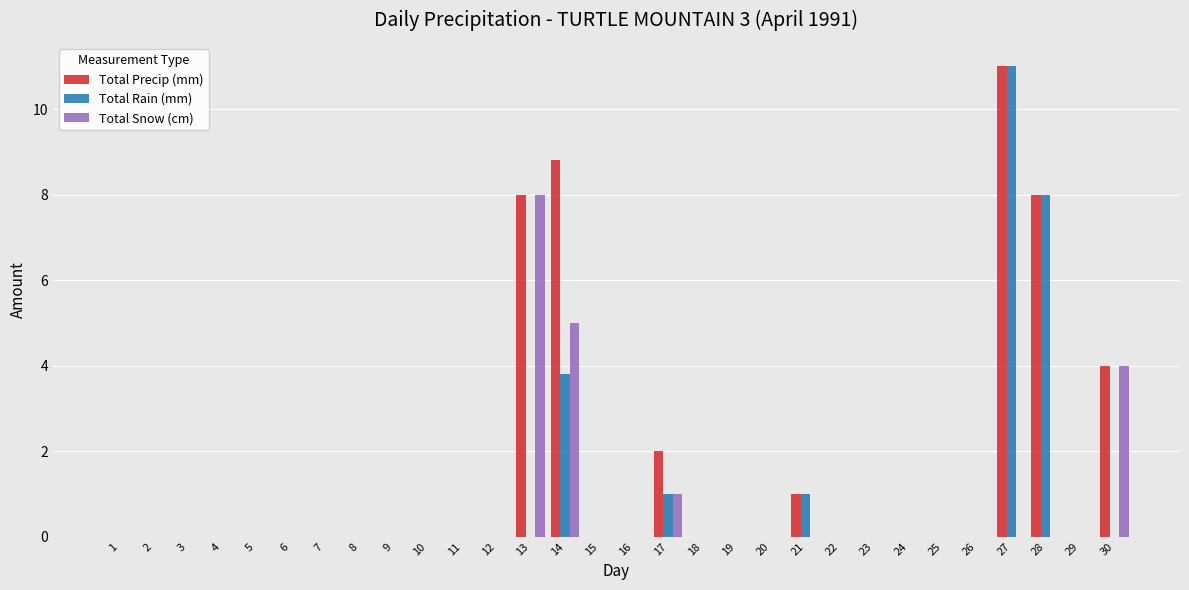

Is it true that Total Rain (mm) equals 5.5 at 19?

False